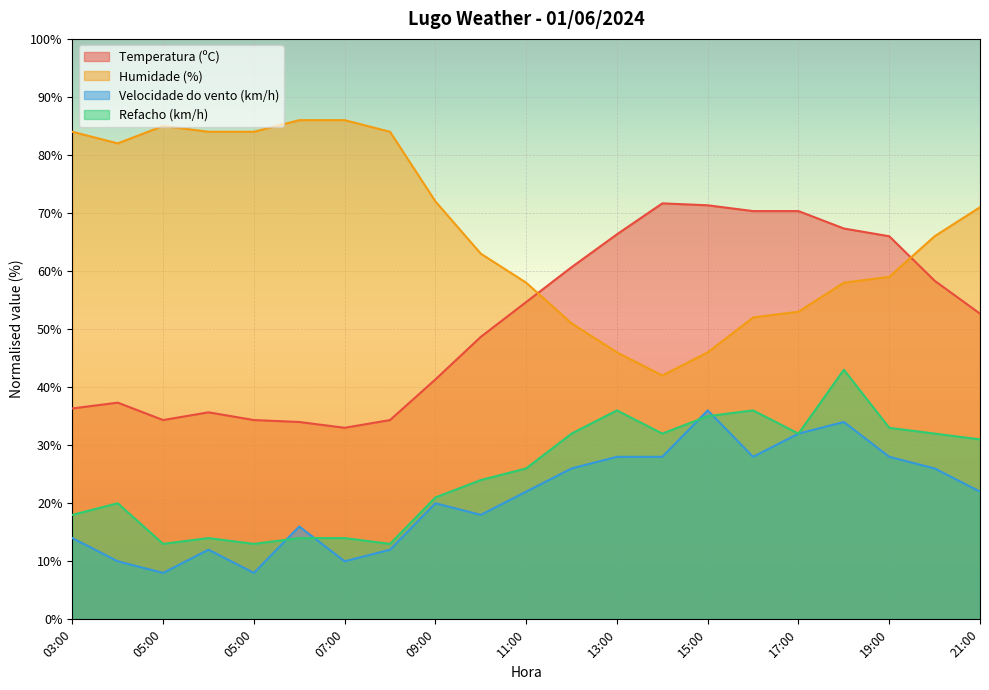

What are all the series names shown in the legend?

Temperatura (ºC), Humidade (%), Velocidade do vento (km/h), Refacho (km/h)